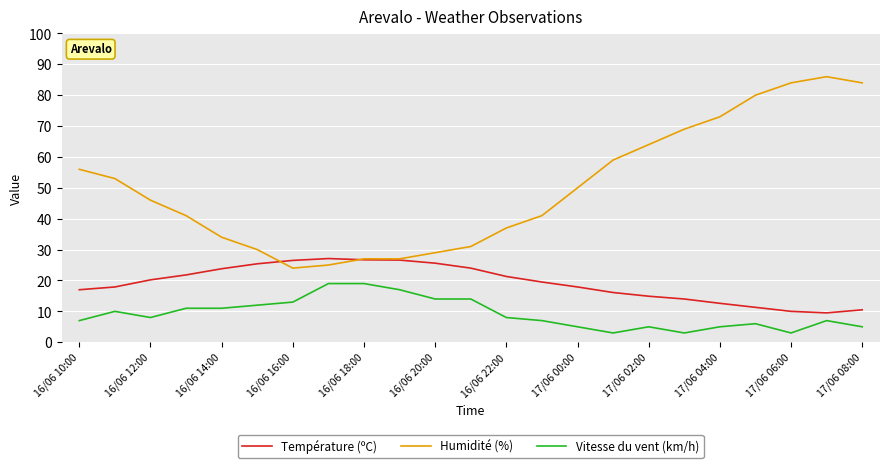

What is the sum of all Humidité (%) values?

1150.0